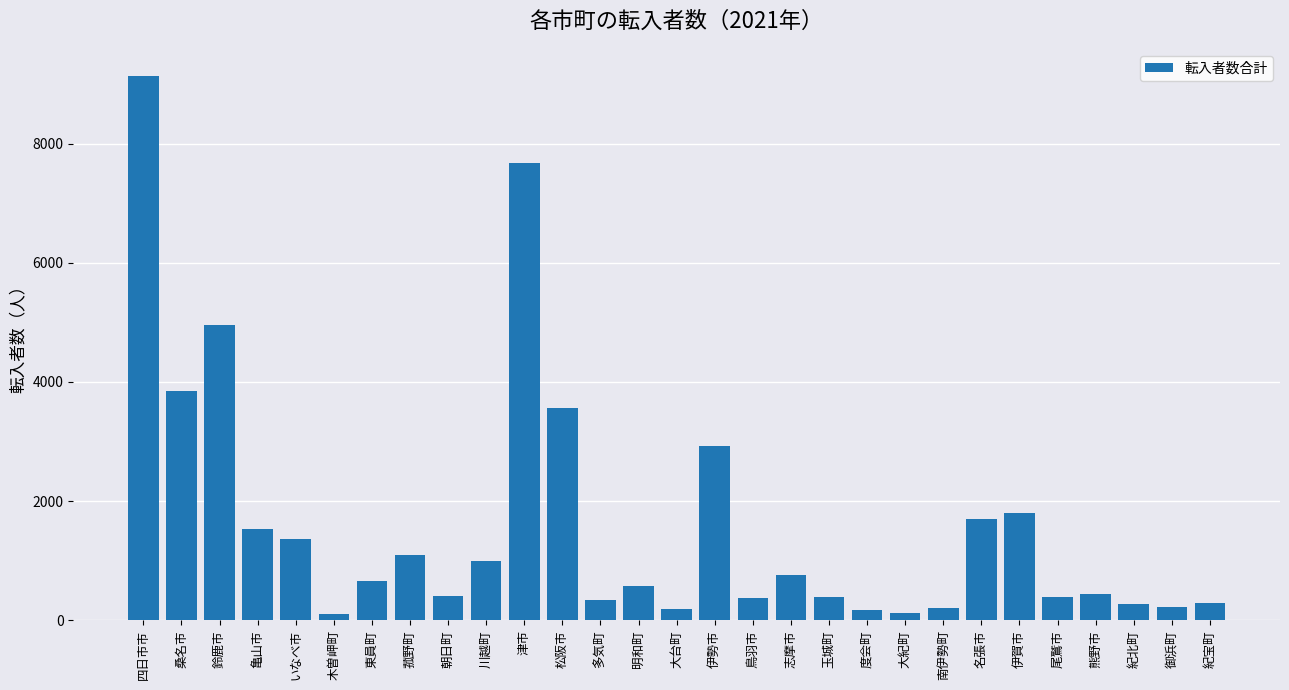

Which category has the highest value across all series?

四日市市